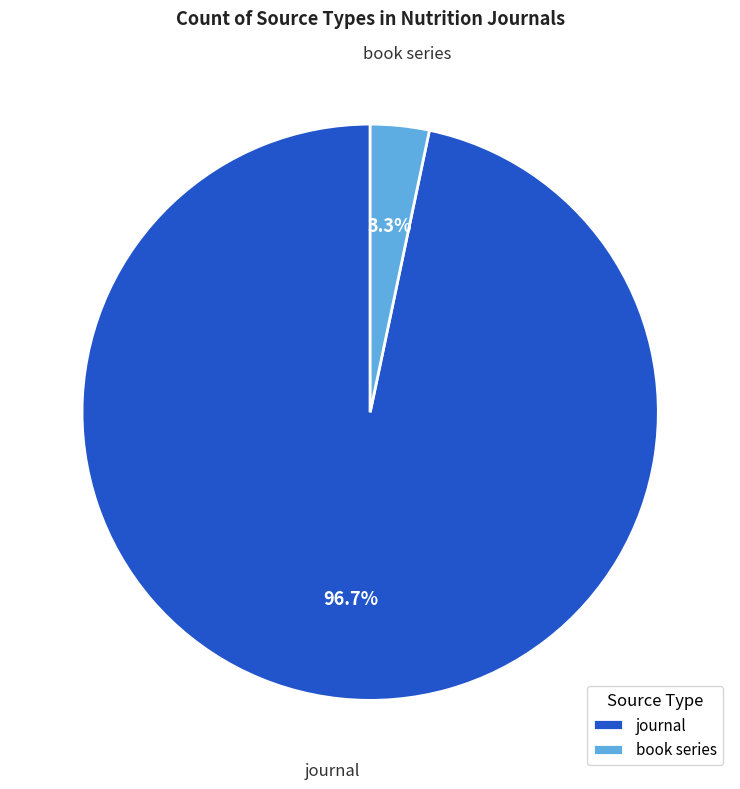

What percentage is the book series slice, to the nearest percent?

3%